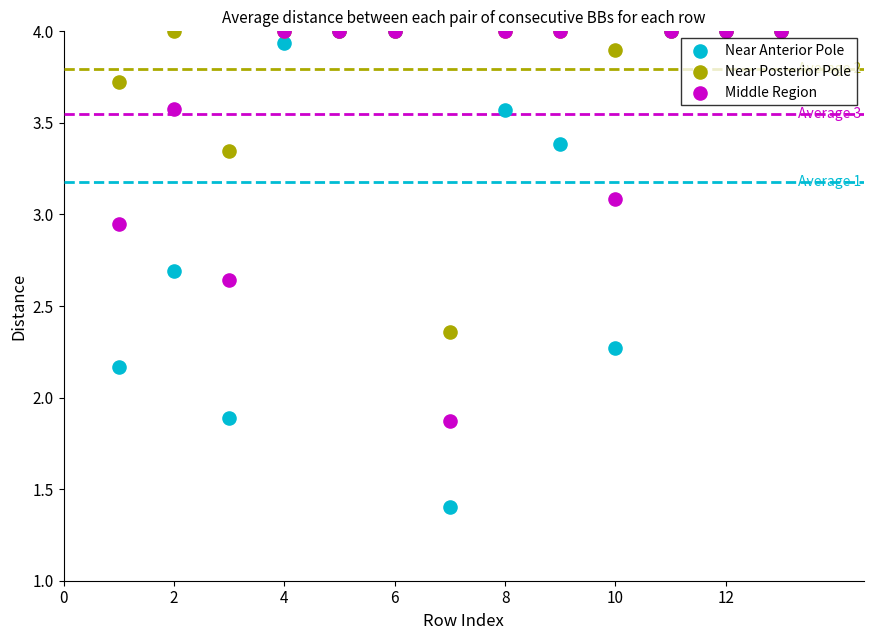

What are all the series names shown in the legend?

Near Anterior Pole, Near Posterior Pole, Middle Region